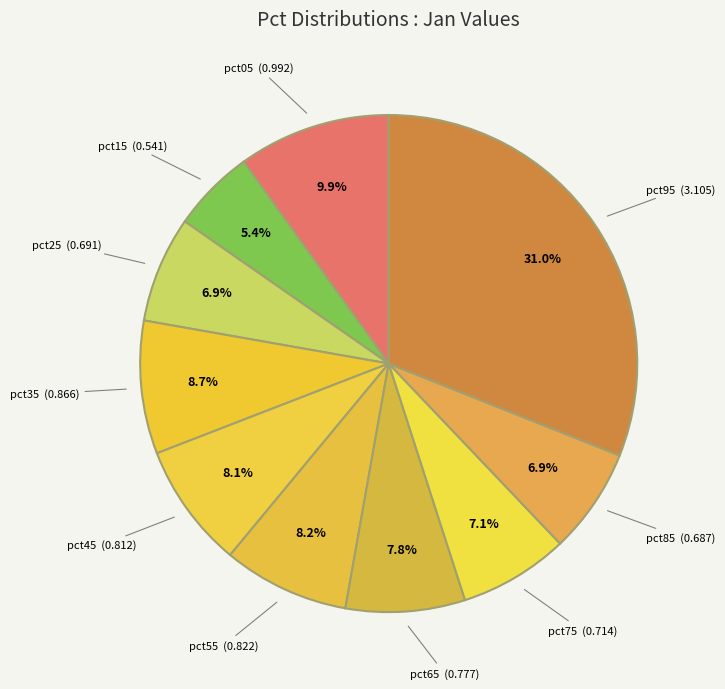

Does any single category account for the majority?

No